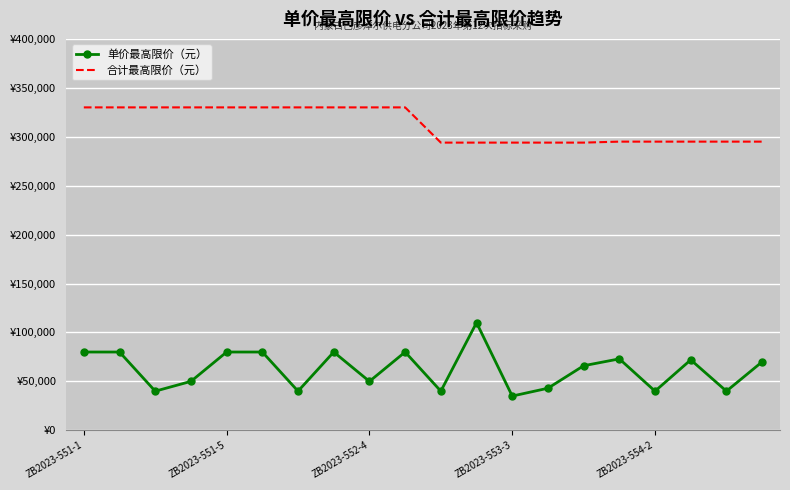

At which label is 单价最高限价（元） closest to 72500?

15